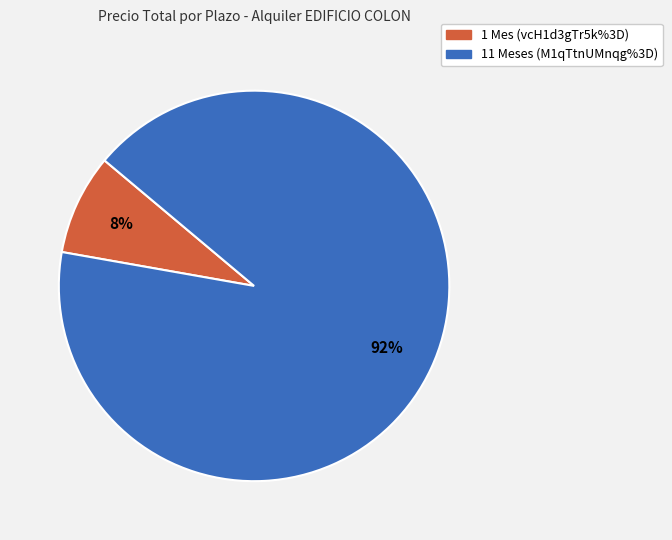

What is the ratio of the value at 1 Mes (vcH1d3gTr5k%3D) to the value at 11 Meses (M1qTtnUMnqg%3D)?

0.1